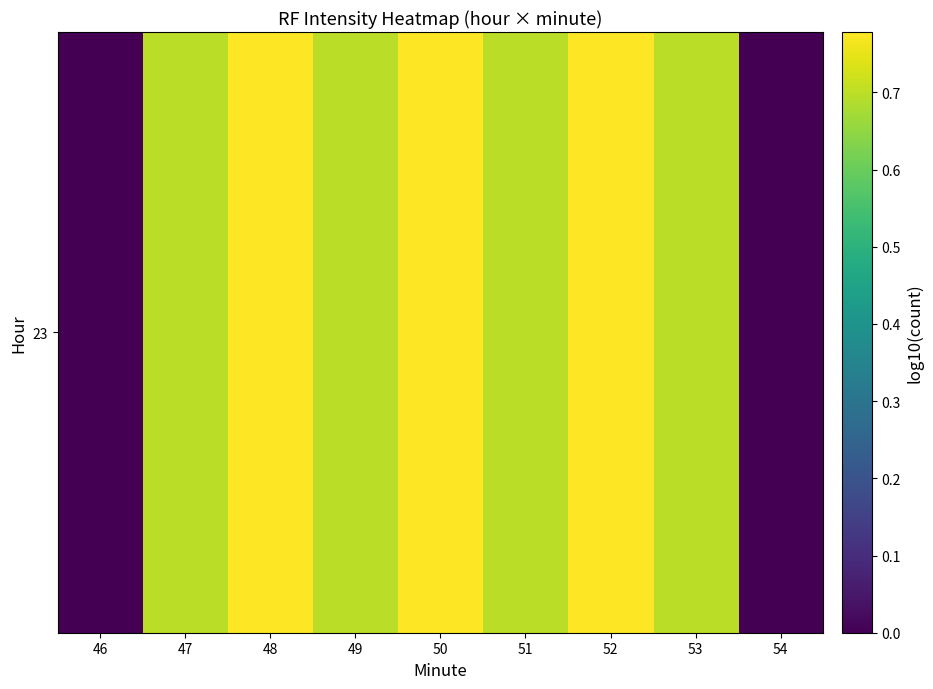

At which category does the chart reach its minimum across all series?

46